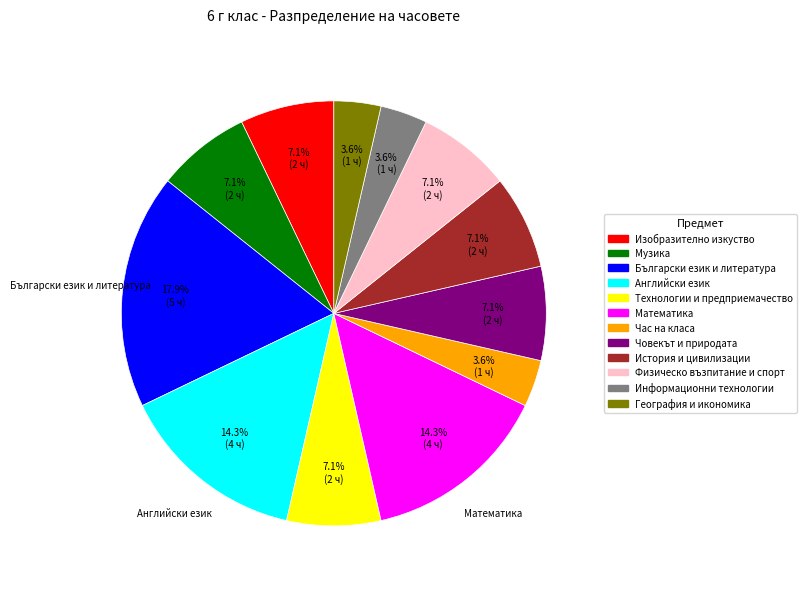

Is there any slice that represents more than half of the pie?

No